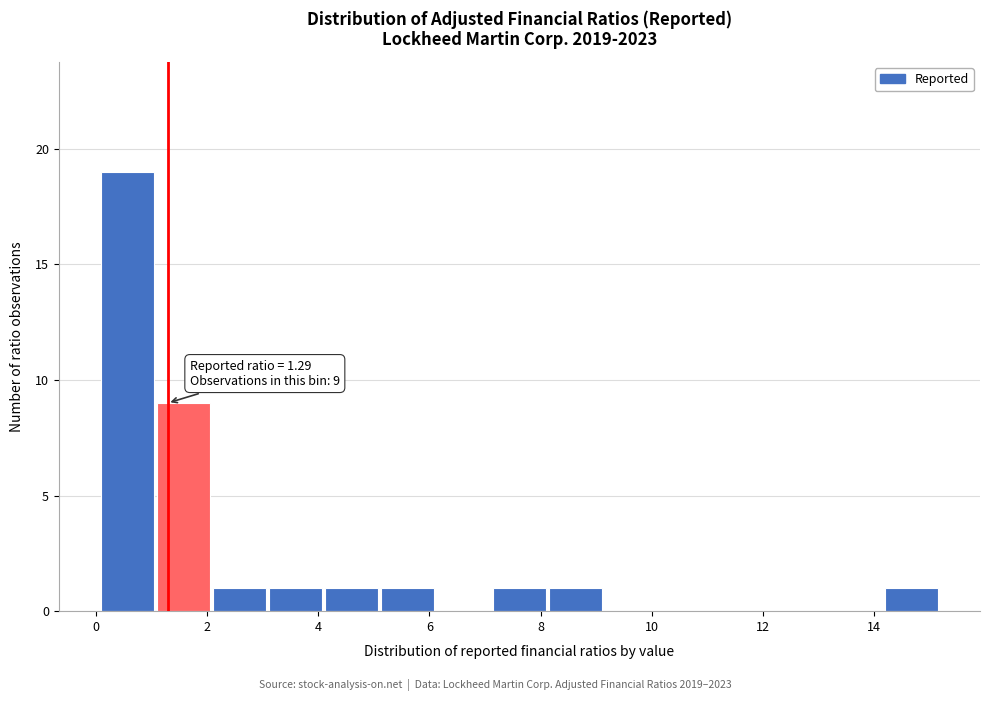

Which range on the x-axis has the tallest bar?

0.0 to 1.0